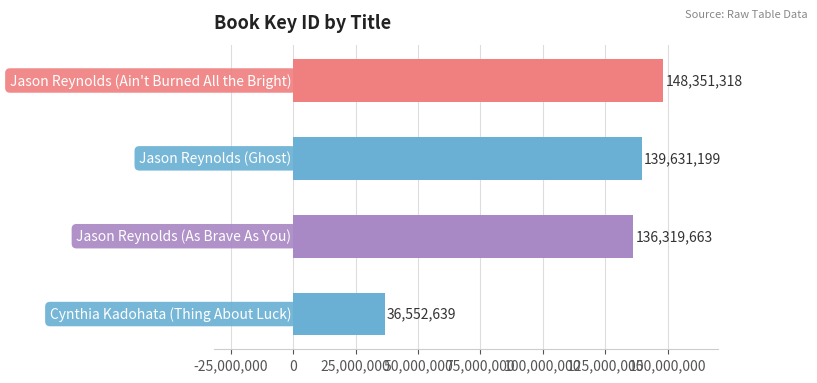

What is the minimum value shown in the chart?

36552639